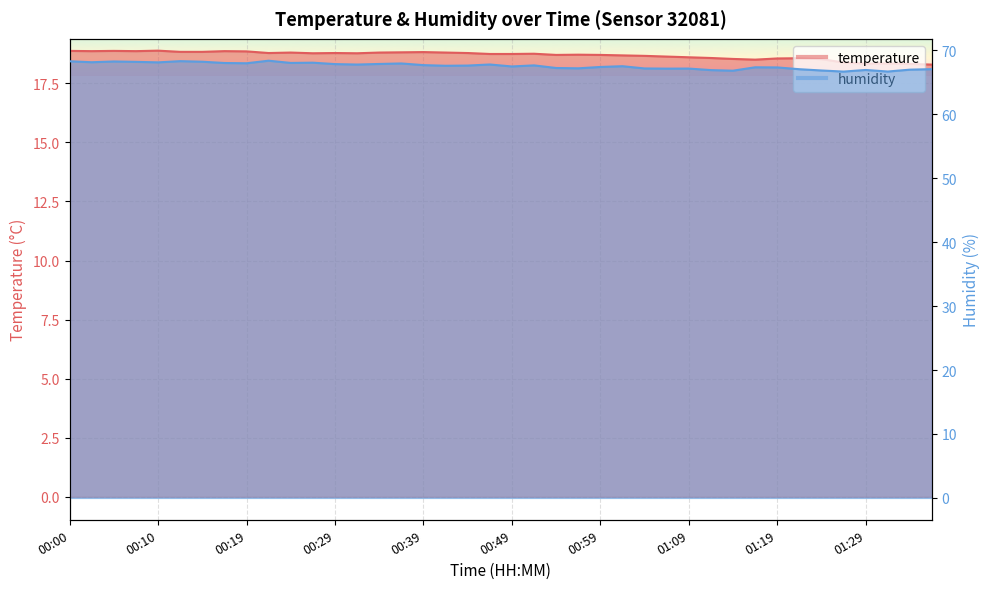

What position from the right is 01:06?

13